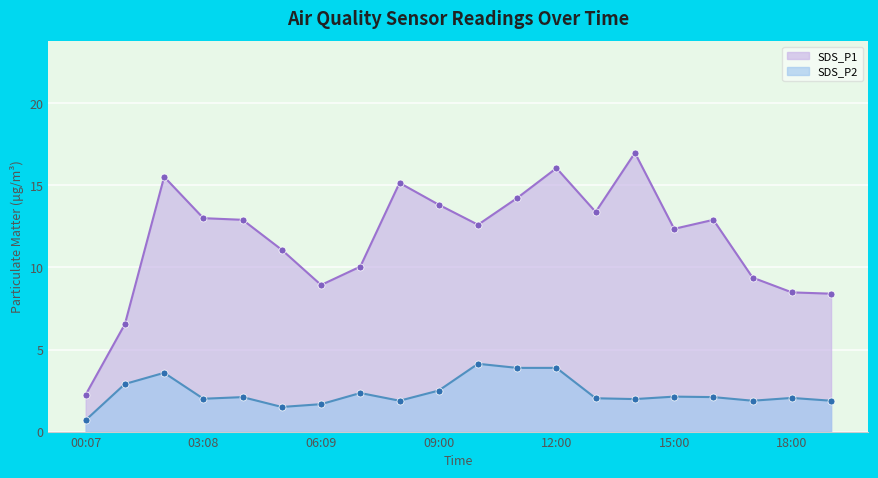

At which label is SDS_P2 closest to 2?

03:08